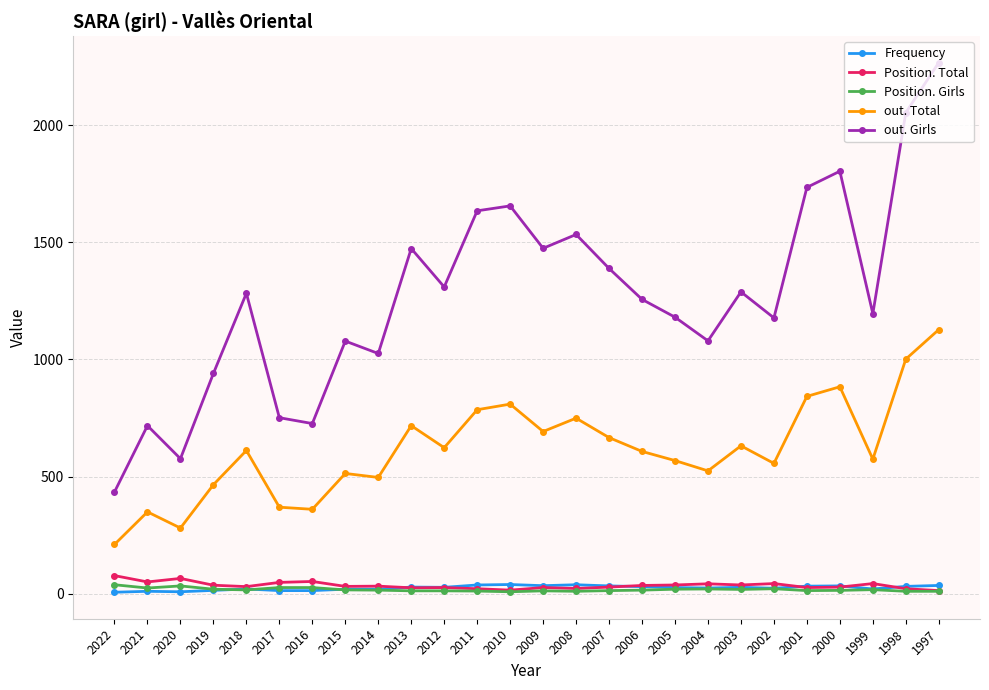

Where is the first local minimum for out. Total?

2020